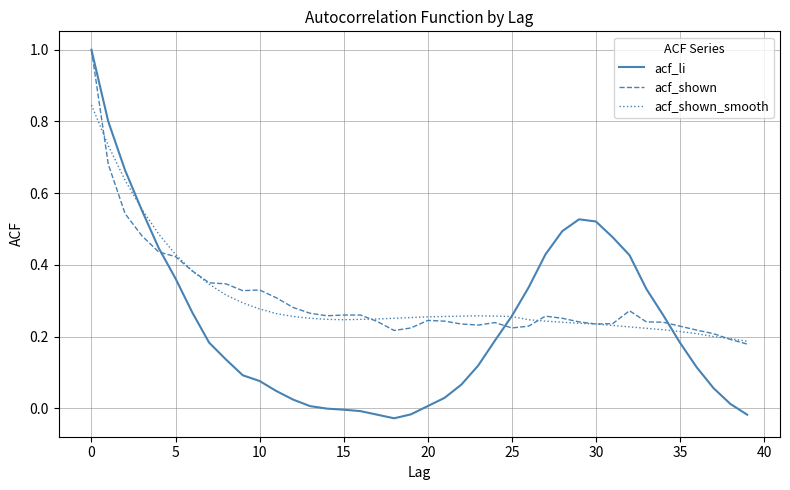

What is the highest value of the acf_shown series?

1.0